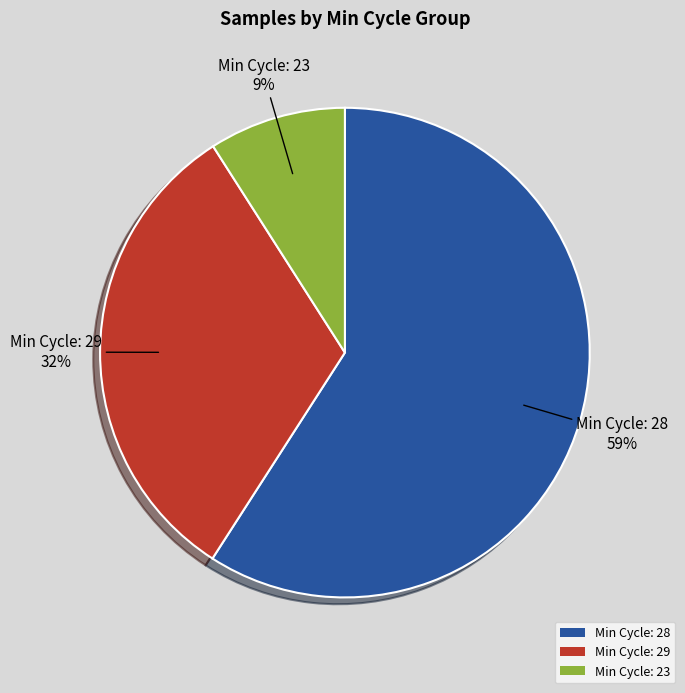

Is the sum of Min Cycle: 23 and Min Cycle: 28 greater than half?

Yes